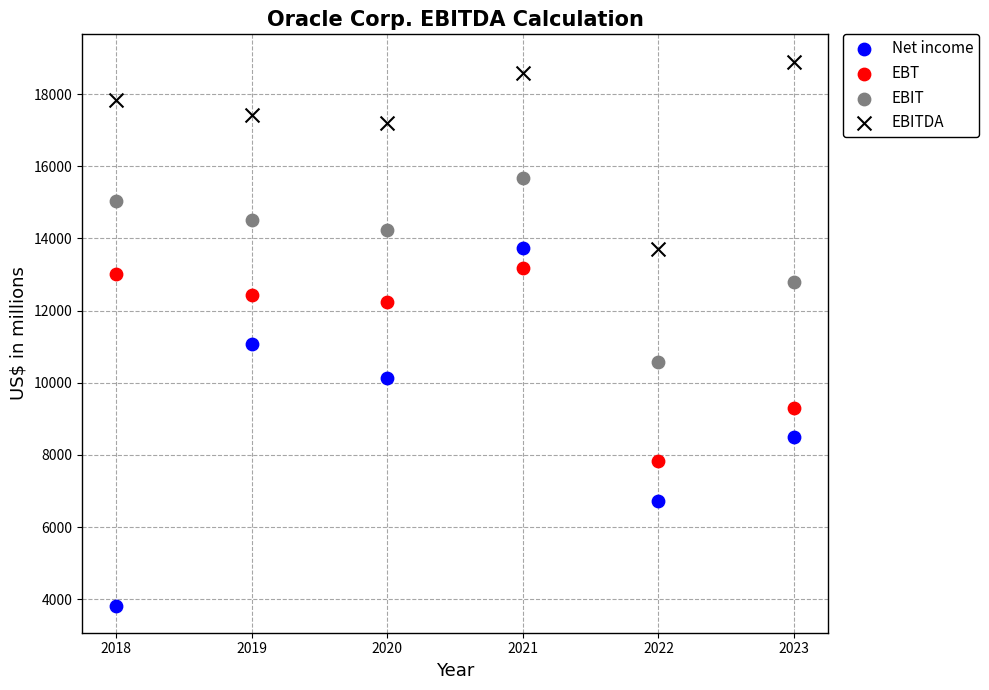

Across all series, what Y value is closest to 11364?

11083